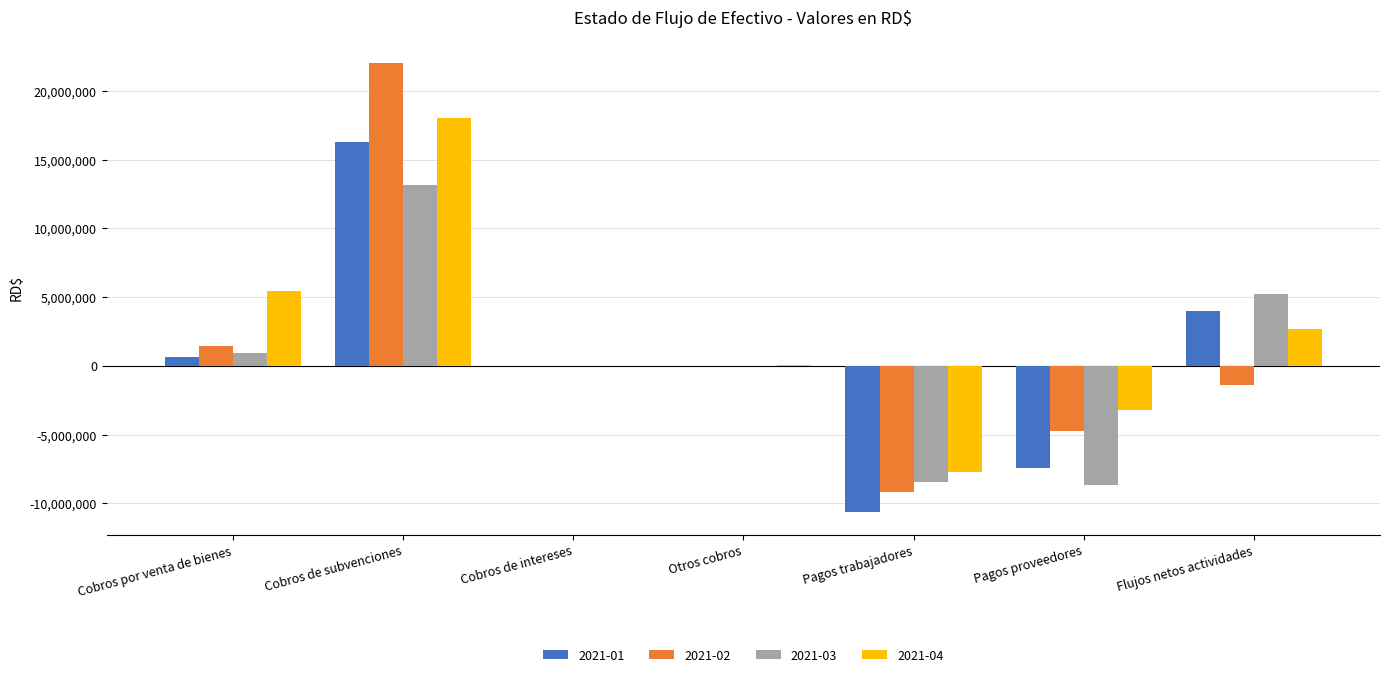

Is it true that 2021-02 equals -19778304.7 at Cobros de intereses?

False